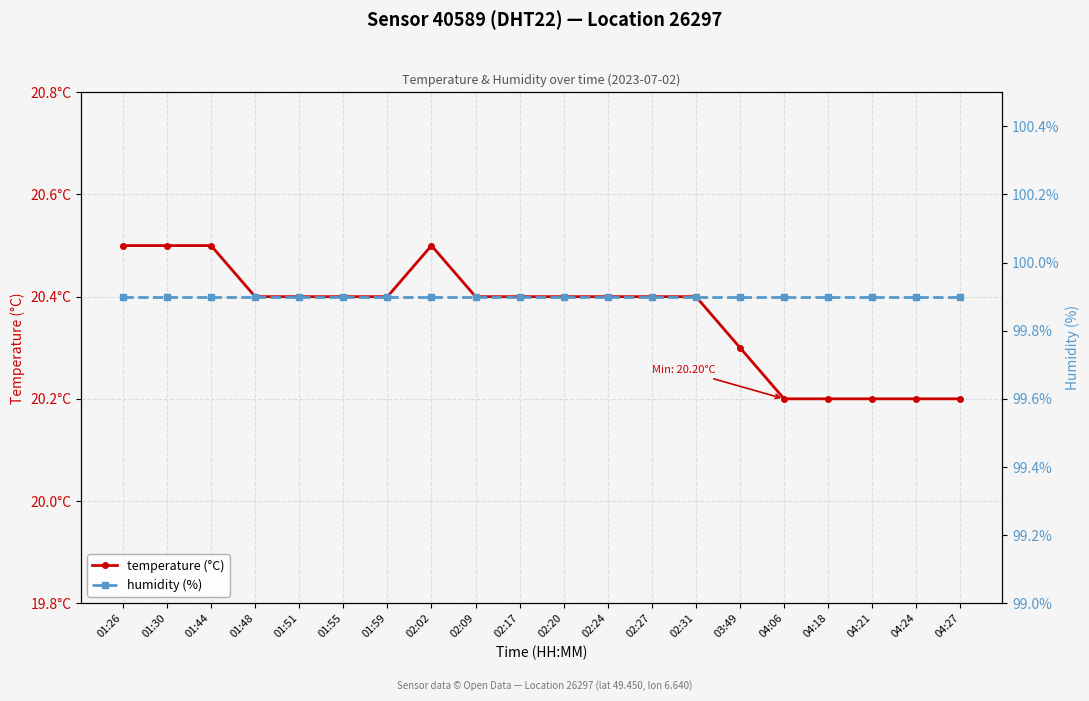

Which has a higher value, 04:21 or 01:48?

01:48